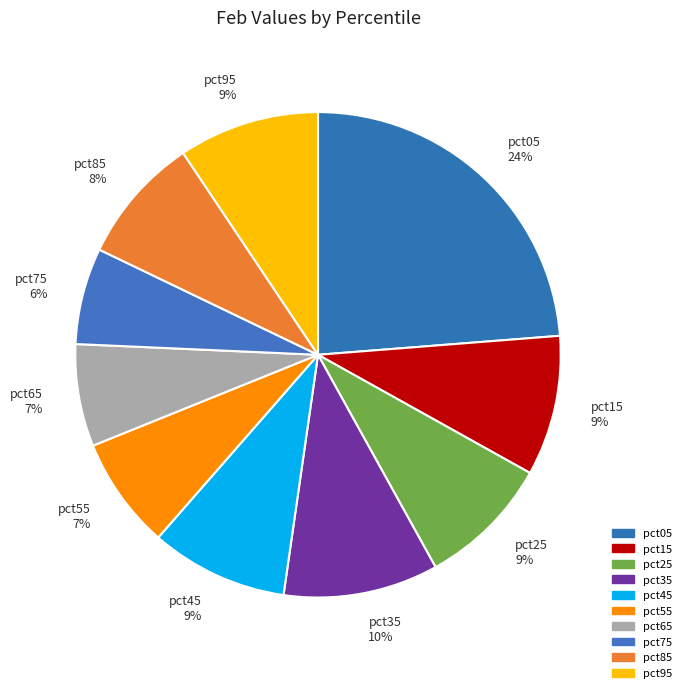

What is the largest slice in the pie chart?

pct05